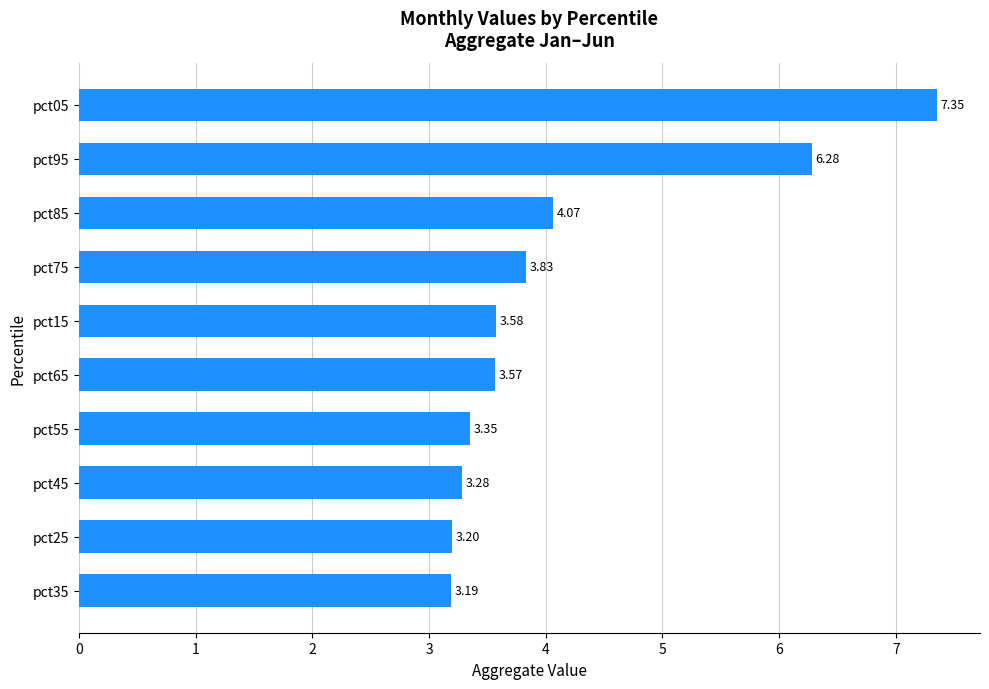

What is the ratio of the value at pct45 to the value at pct95?

0.5